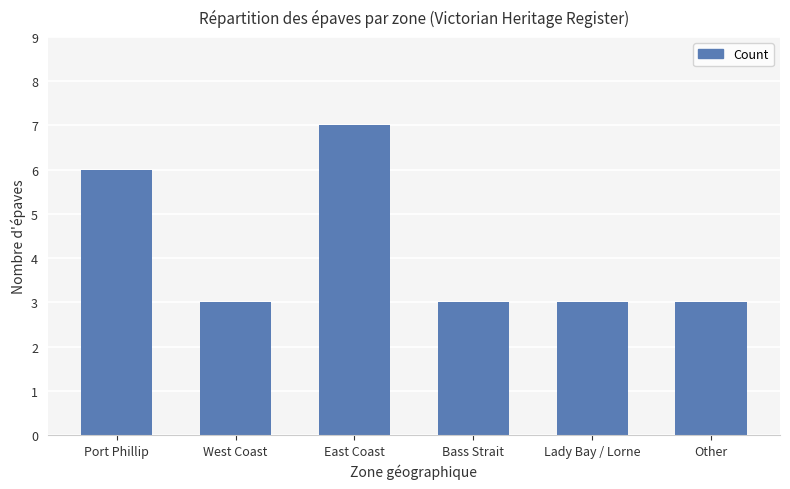

What position from the left is Port Phillip?

1